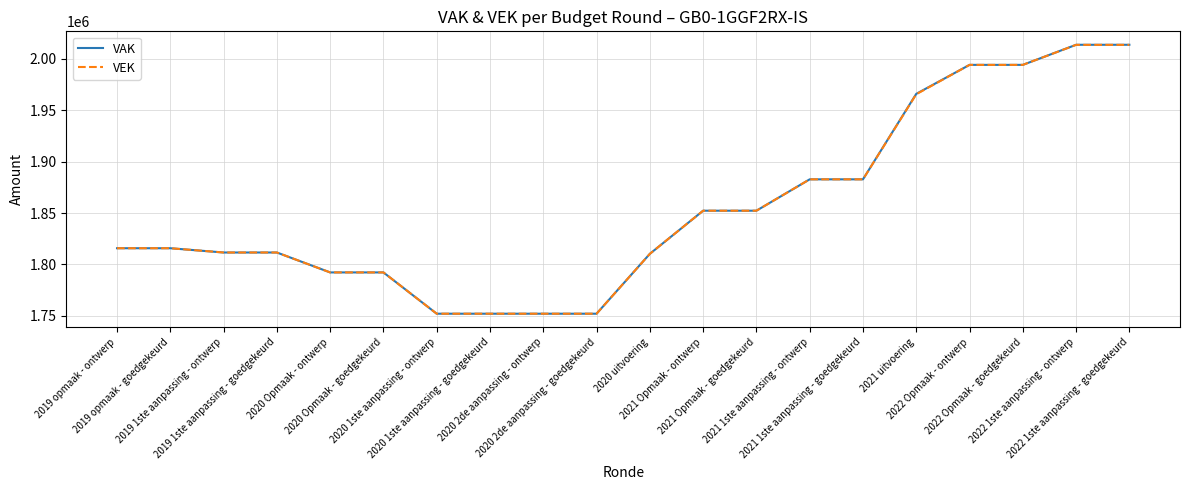

What is the maximum value for VEK?

2013570